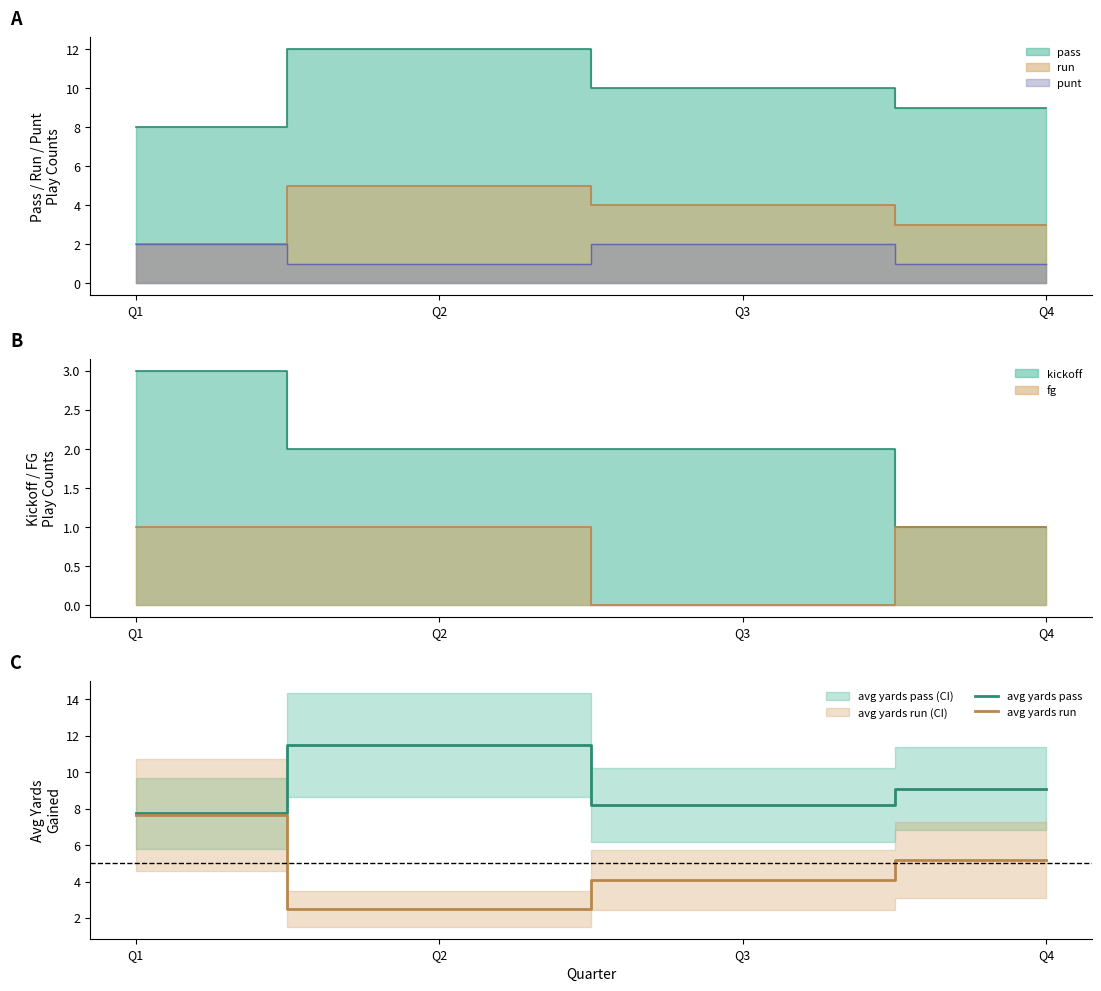

What is the difference between the maximum and second lowest values in the avg yards run series?

3.6